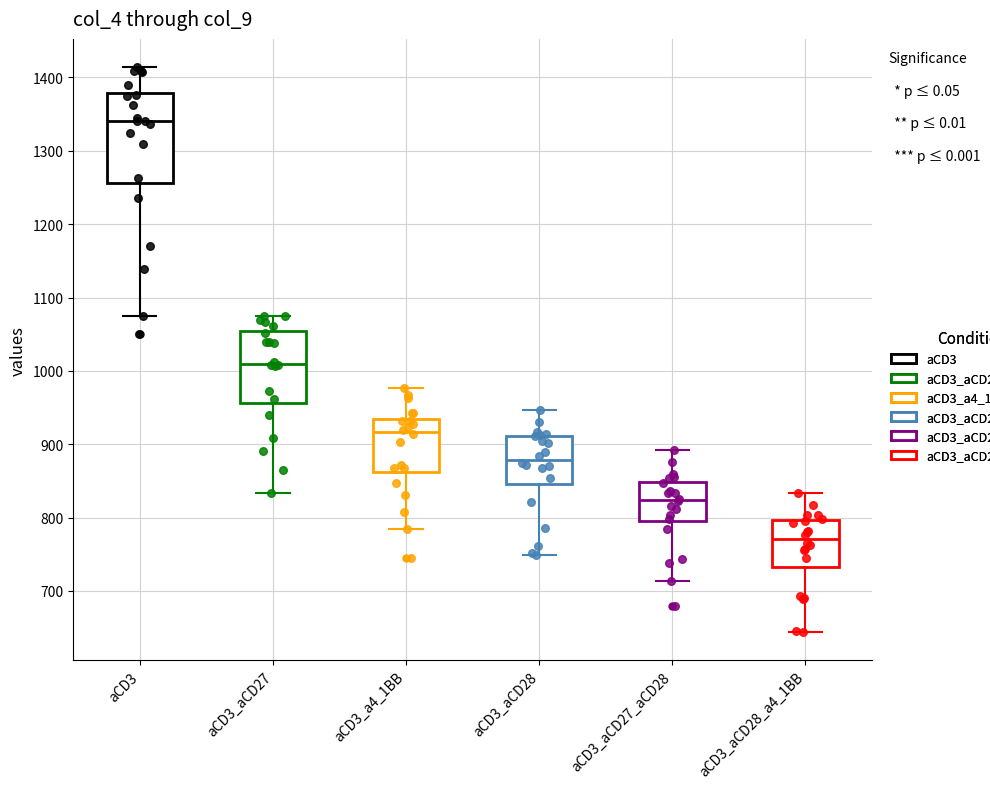

Reading left to right, read every box against the y-axis: the position of its median line, the range the box covers, and the ends of its whiskers. The values are not printed on the chart, so give them approximately, as read against the axis.

aCD3: median 1340, box 1260 to 1380, whiskers 1080 to 1410
aCD3_aCD27: median 1010, box 960 to 1050, whiskers 830 to 1080
aCD3_a4_1BB: median 920, box 860 to 930, whiskers 780 to 980
aCD3_aCD28: median 880, box 850 to 910, whiskers 750 to 950
aCD3_aCD27_aCD28: median 820, box 790 to 850, whiskers 710 to 890
aCD3_aCD28_a4_1BB: median 770, box 730 to 800, whiskers 640 to 830